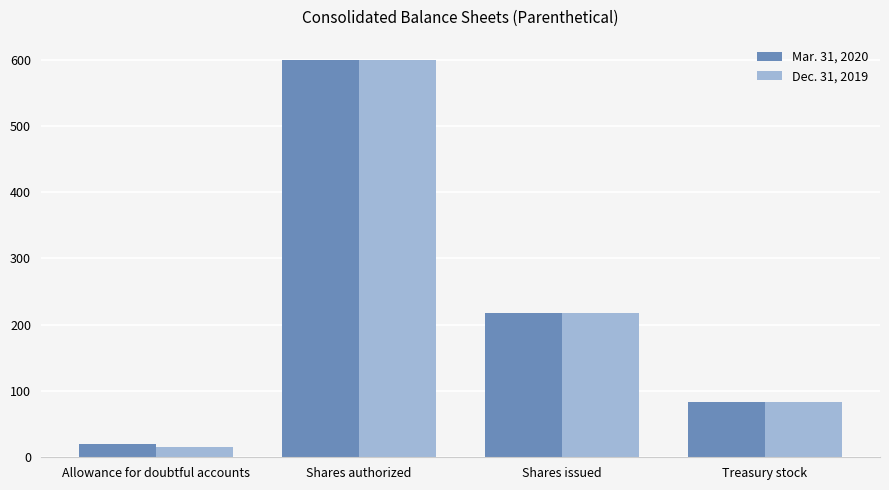

The Mar. 31, 2020 series shows 83 at Treasury stock. True or false?

True